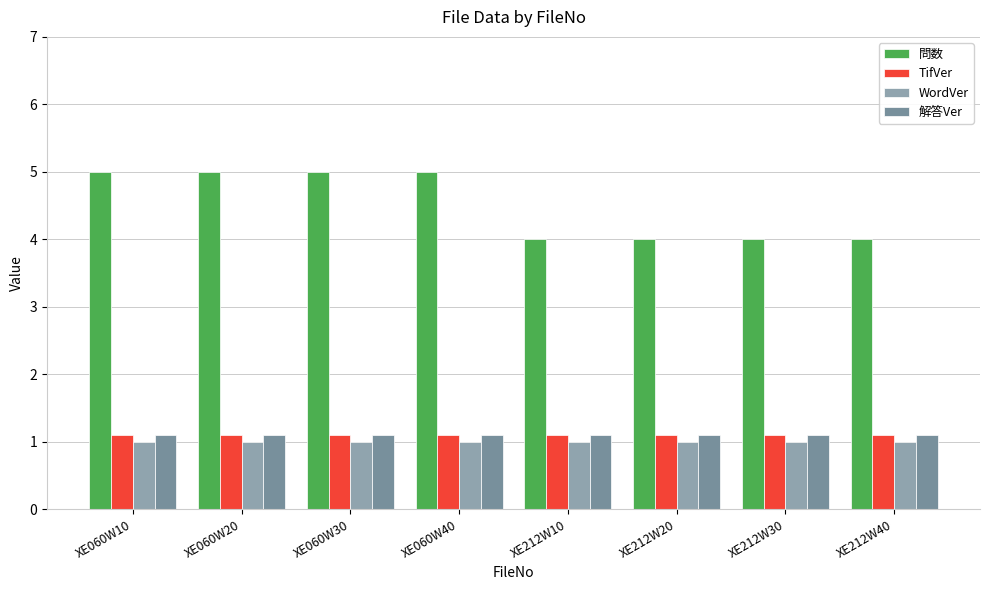

What is the approximate value of TifVer at XE060W20?

1.1